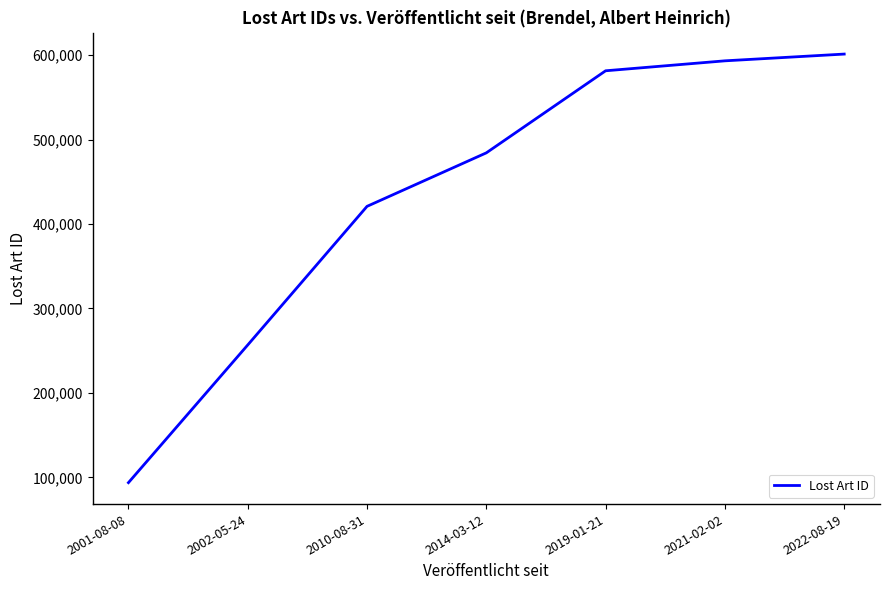

What is the greatest value displayed?

601357